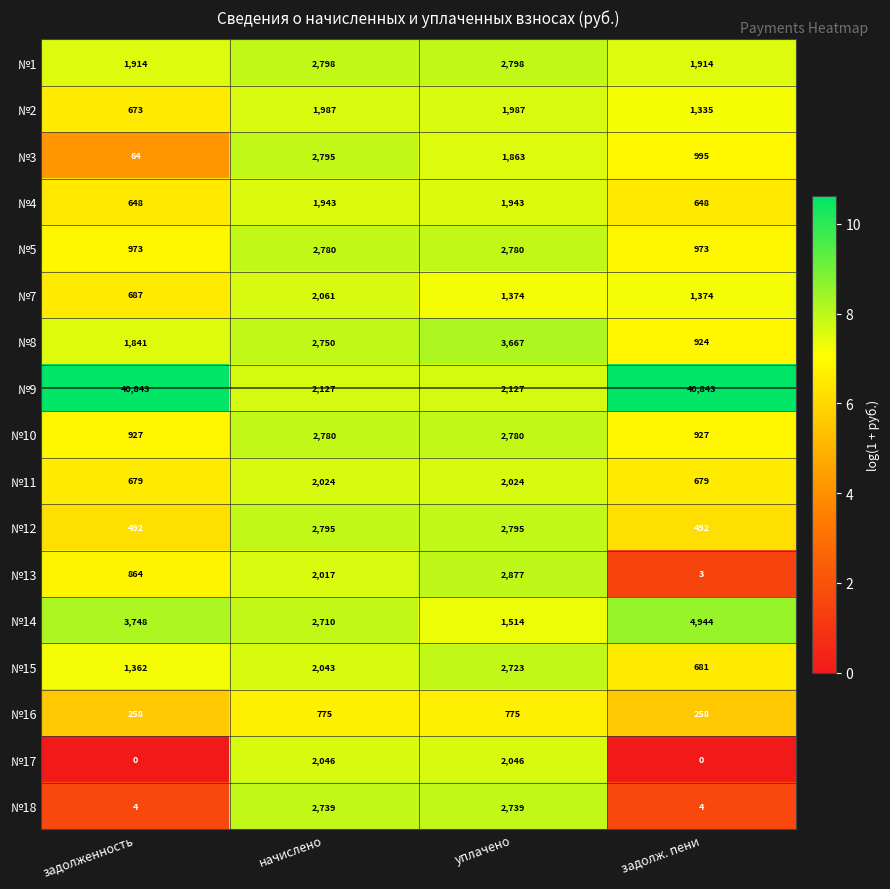

Which series changed the most between уплачено and задолж. пени?

№9